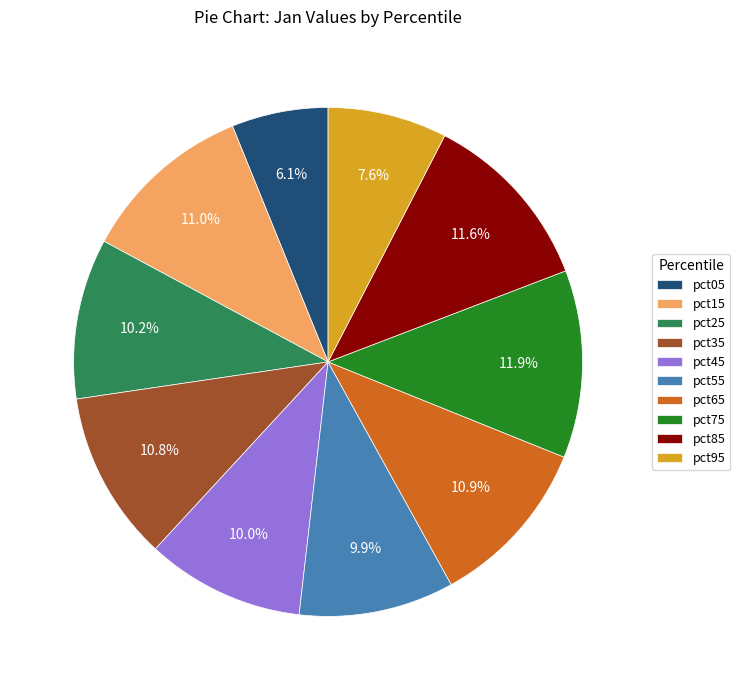

To the nearest percent, what percentage of the pie is pct65?

11%